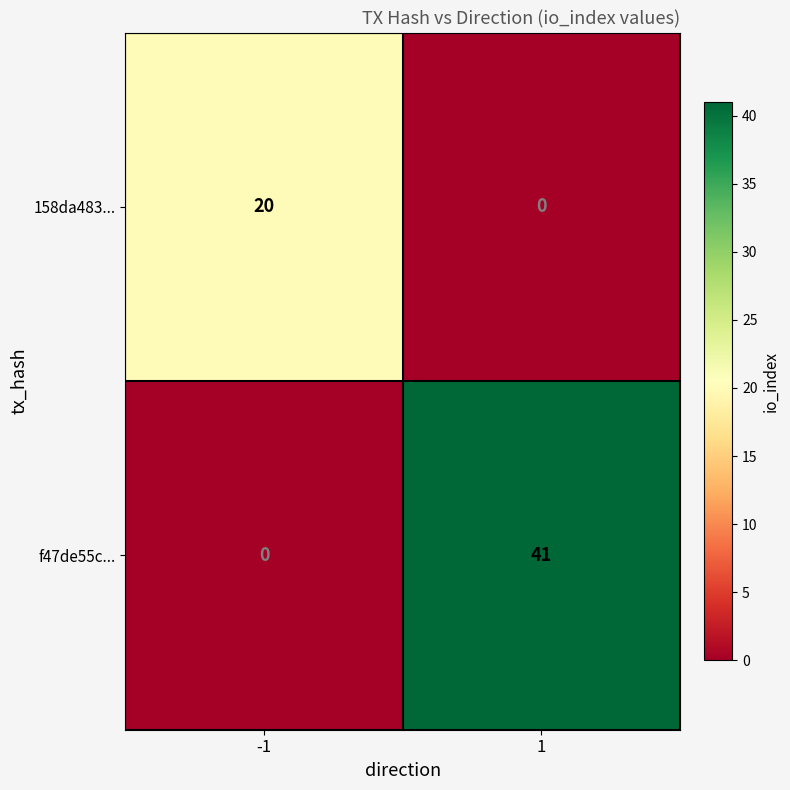

At how many categories does at least one series exceed 15?

2